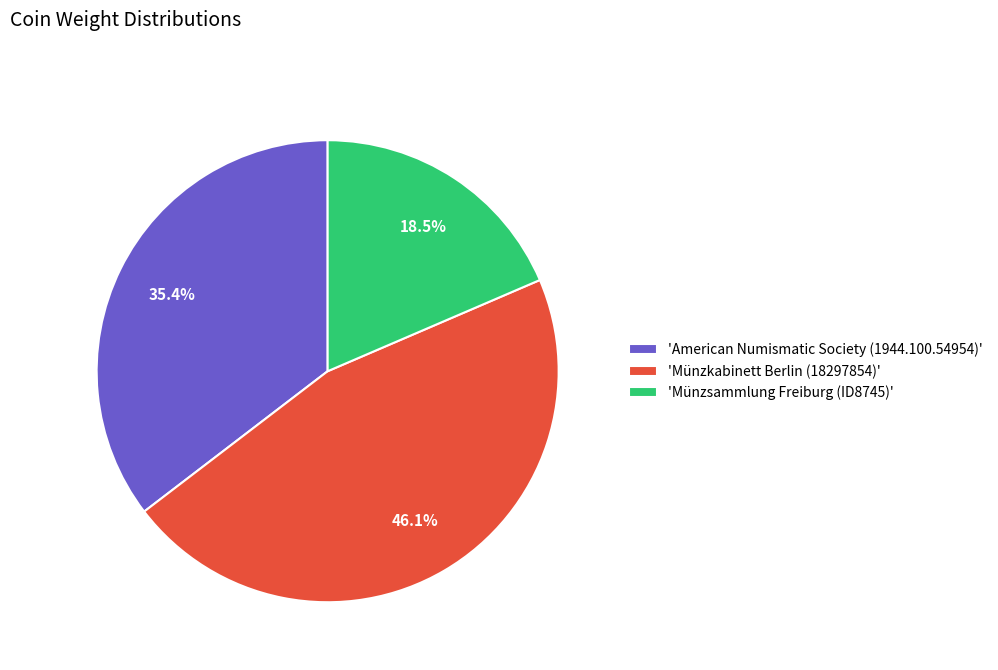

What is the largest slice in the pie chart?

'Münzkabinett Berlin (18297854)'